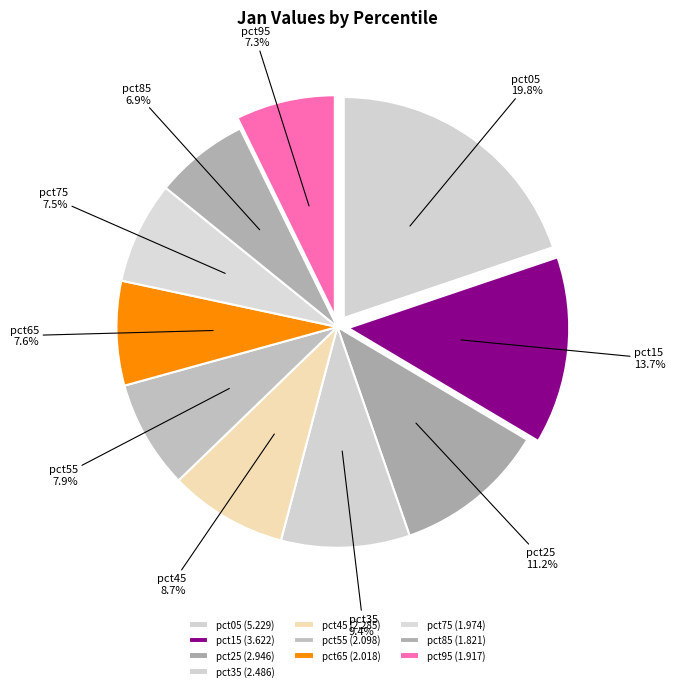

What is the ratio of the value at pct45 to the value at pct85?

1.3